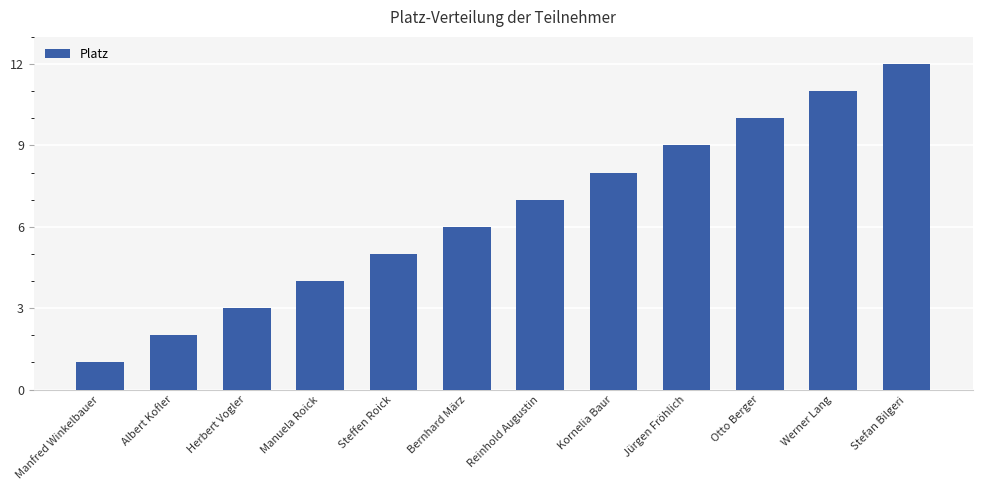

What is the sum of the values at Manuela Roick and Reinhold Augustin?

11